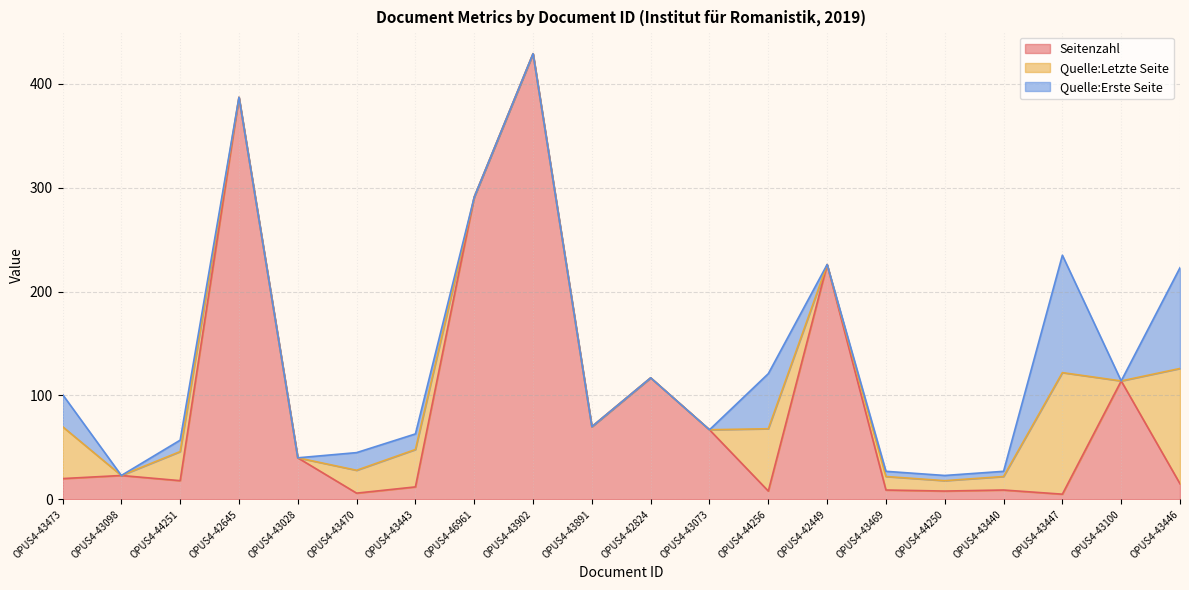

What is the maximum value shown in the chart?

429